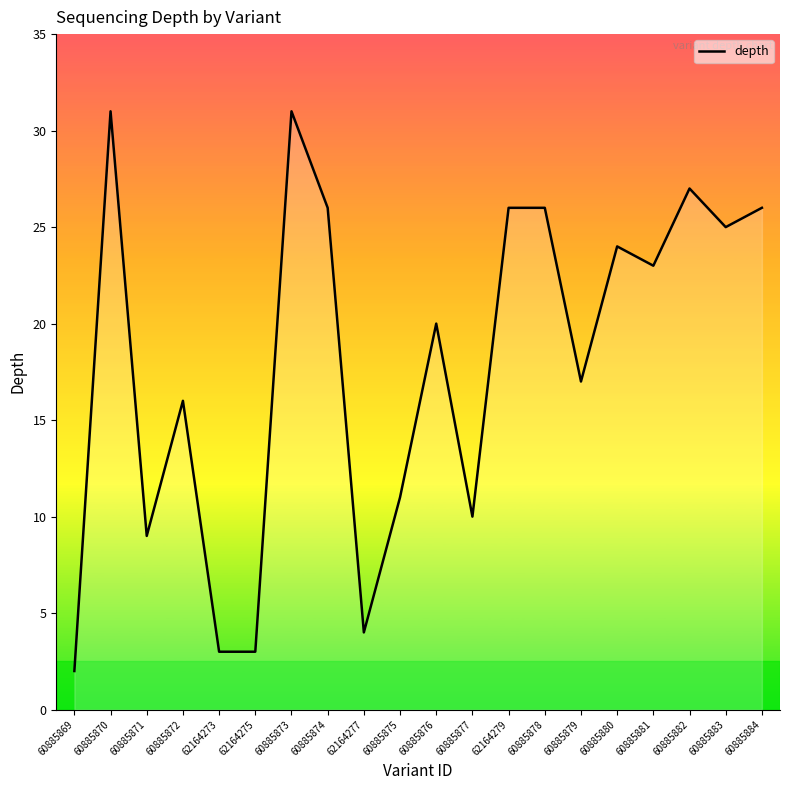

Is it true that the value at 60885873 is 31?

True